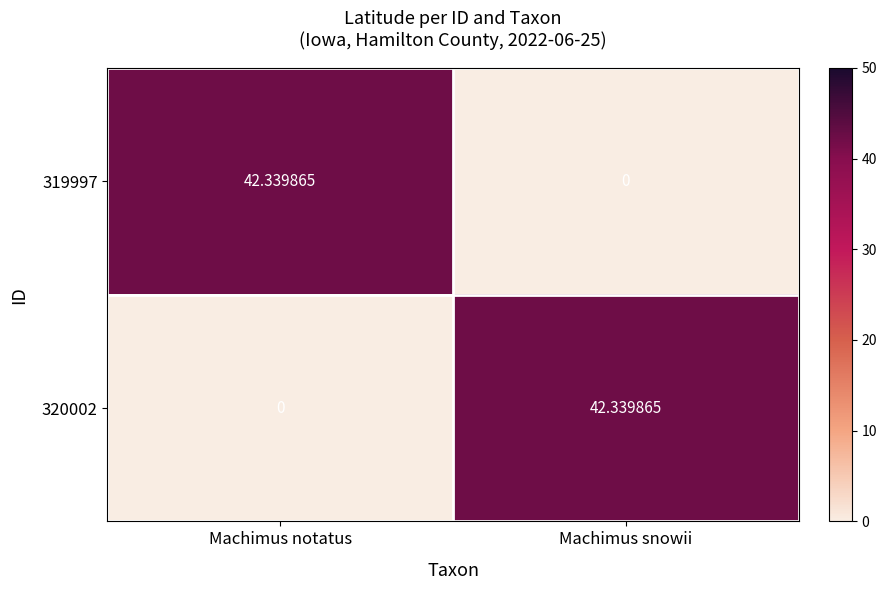

Where is 319997 nearest to the value 21?

Machimus snowii